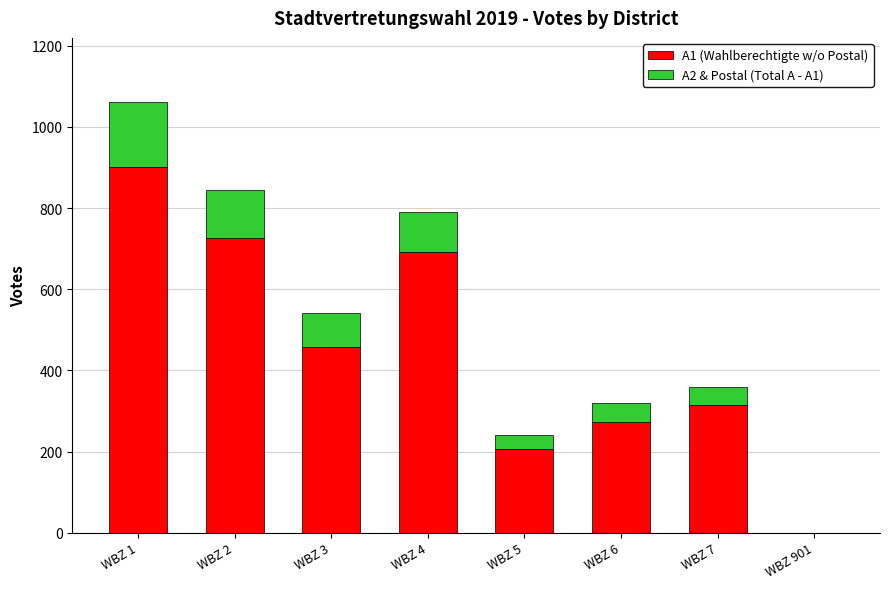

Read the A1 (Wahlberechtigte w/o Postal) value at WBZ 7, to the nearest 100.

300